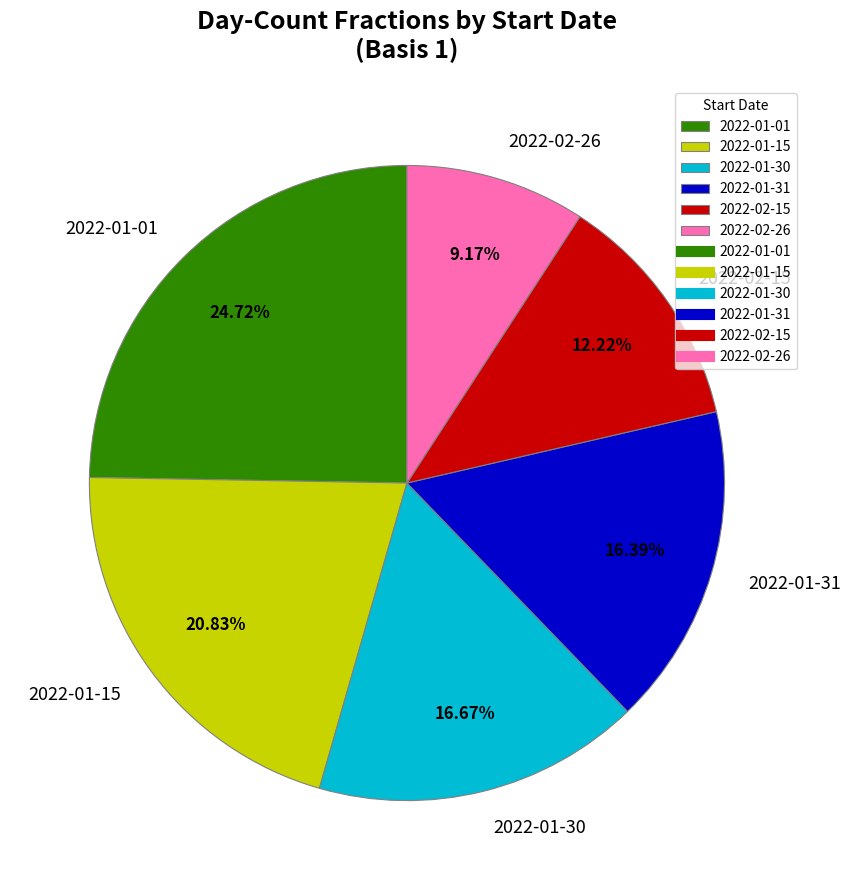

Which category has the smallest portion of the pie?

2022-02-26